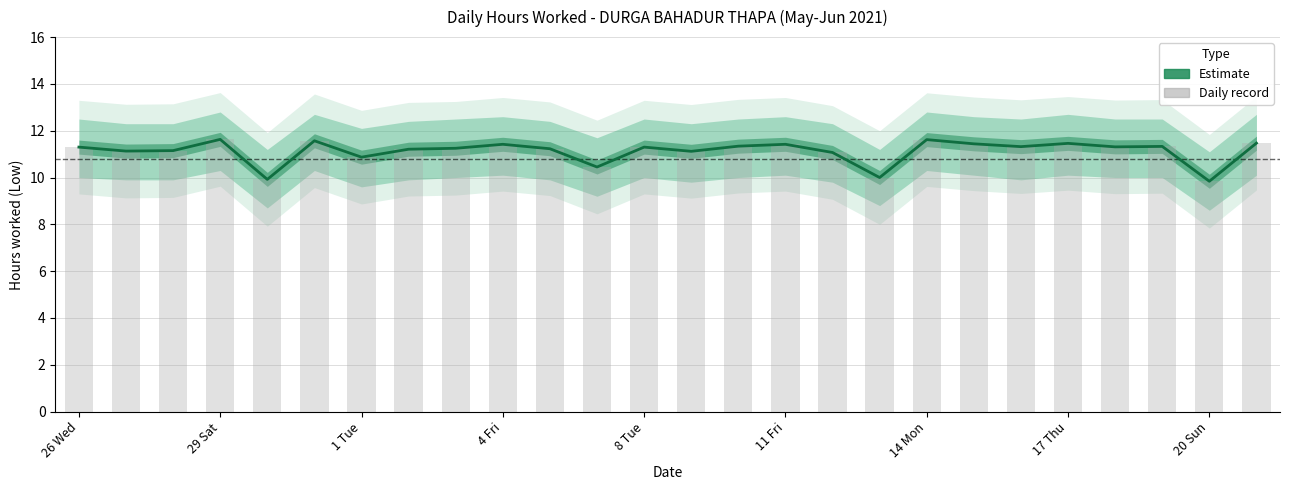

Reading left to right, transcribe all the data shown in this chart.

Low (hours worked): 11.3	11.1	11.2	11.6	9.9	11.6	10.9	11.2	11.2	11.4	11.2	10.4	11.3	11.1	11.3	11.4	11.1	10.0	11.6	11.4	11.3	11.5	11.3	11.3	9.8	11.5
Daily hours (bar): 11.3	11.1	11.2	11.6	9.9	11.6	10.9	11.2	11.2	11.4	11.2	10.4	11.3	11.1	11.3	11.4	11.1	10.0	11.6	11.4	11.3	11.5	11.3	11.3	9.8	11.5